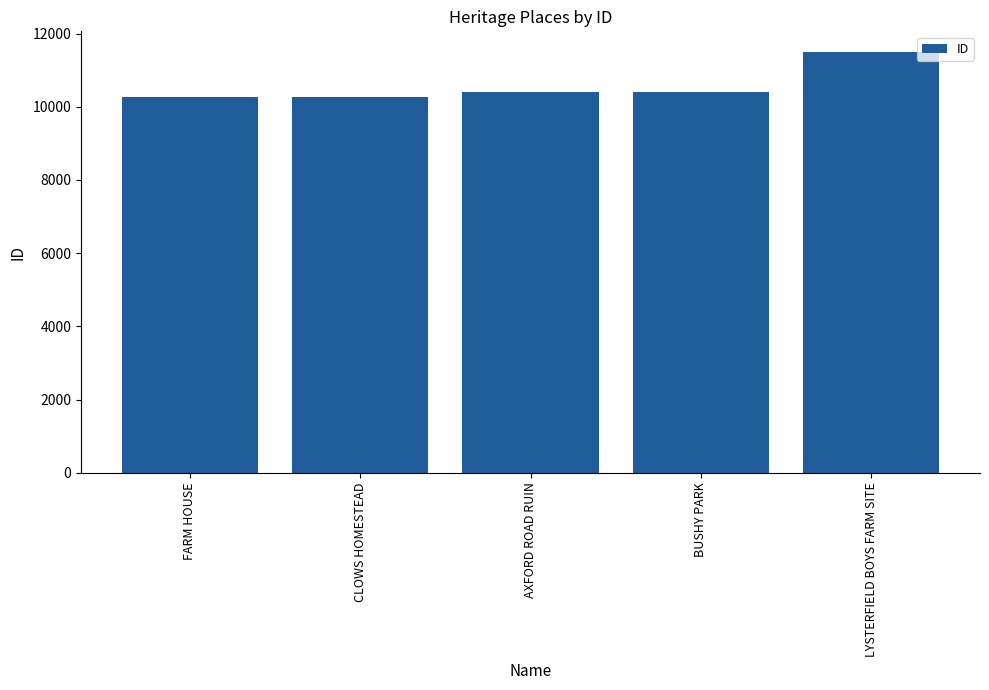

Approximately how many times larger is the value at CLOWS HOMESTEAD compared to LYSTERFIELD BOYS FARM SITE?

0.9